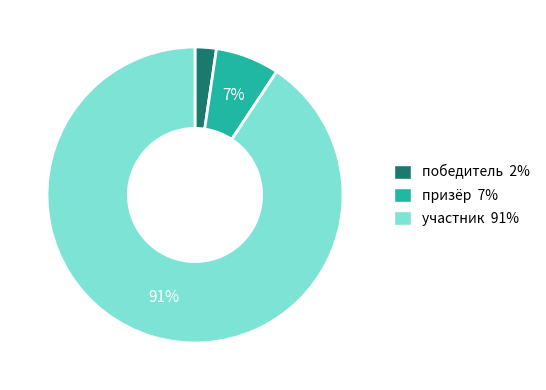

What is the largest slice in the pie chart?

участник